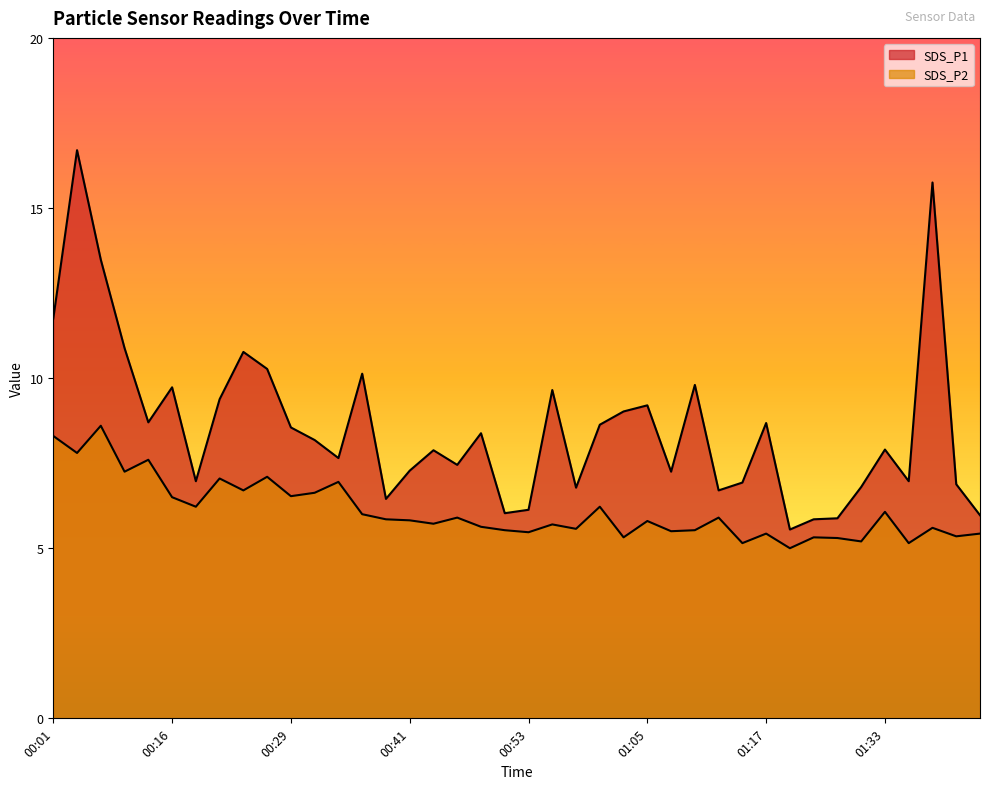

True or false: SDS_P1 has more than 1 interior local peaks.

True